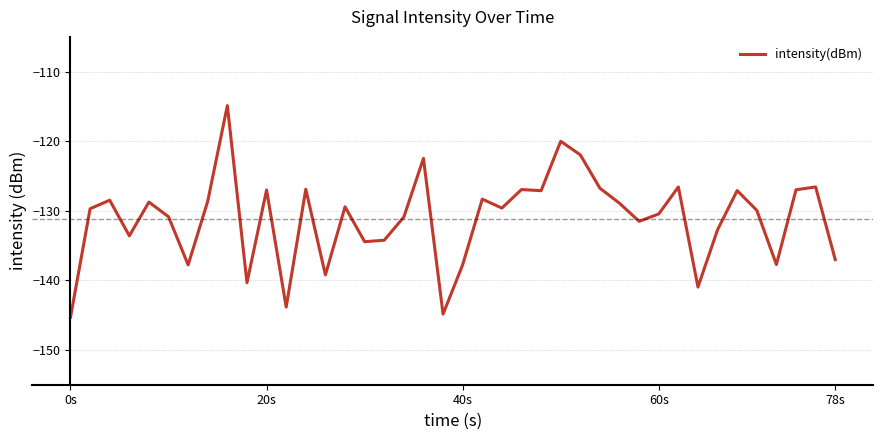

What is the difference between the maximum and minimum values?

30.4